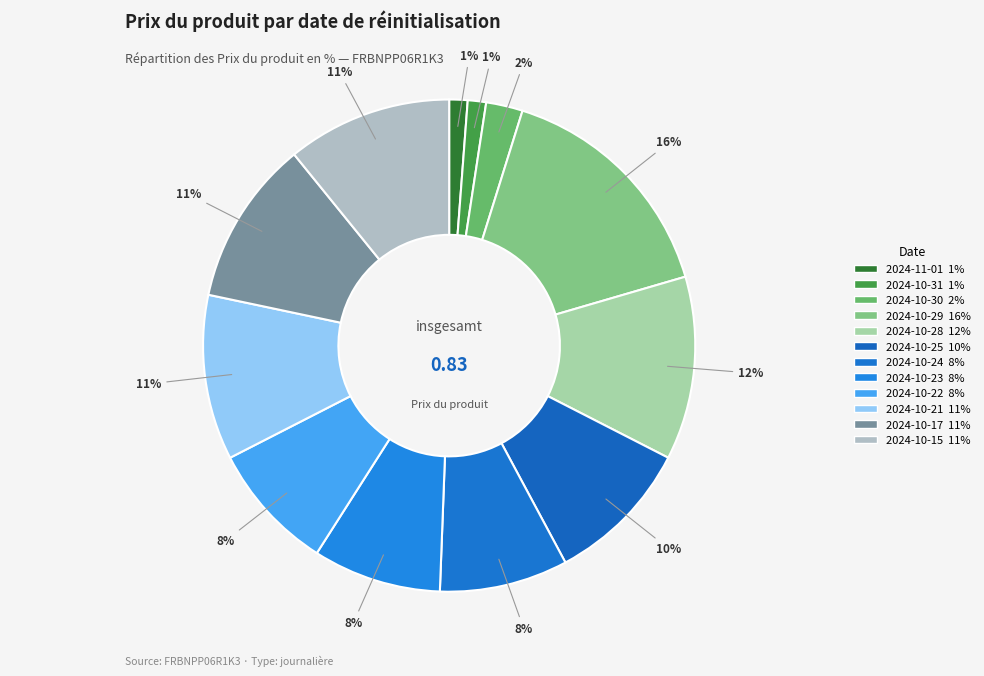

What percentage is NOT represented by 2024-10-22?

91.6%